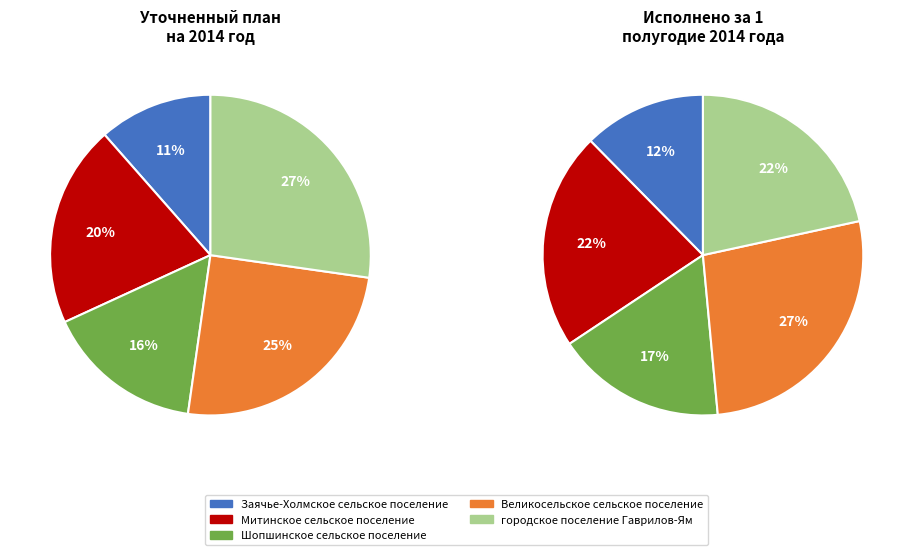

To the nearest percent, what is the combined percentage of Великосельское сельское поселение and городское поселение Гаврилов-Ям?

52%